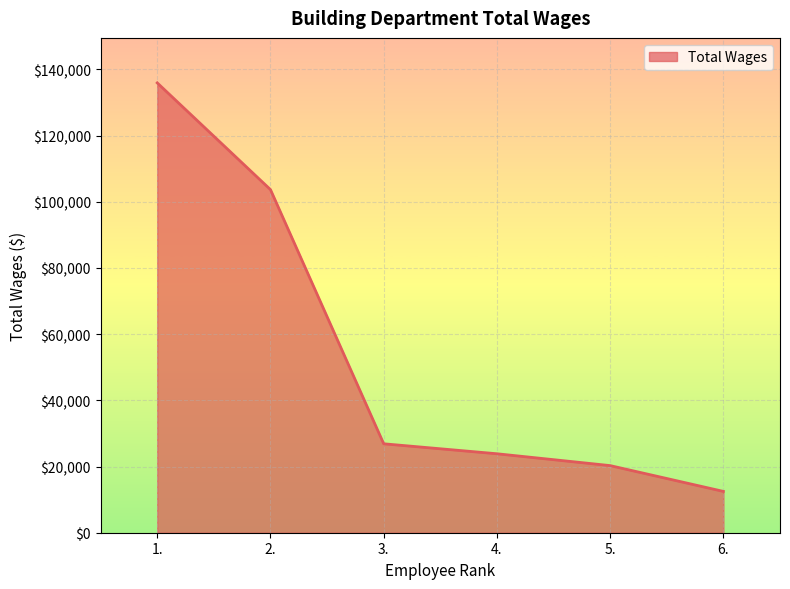

How many lines are shown in the chart?

1